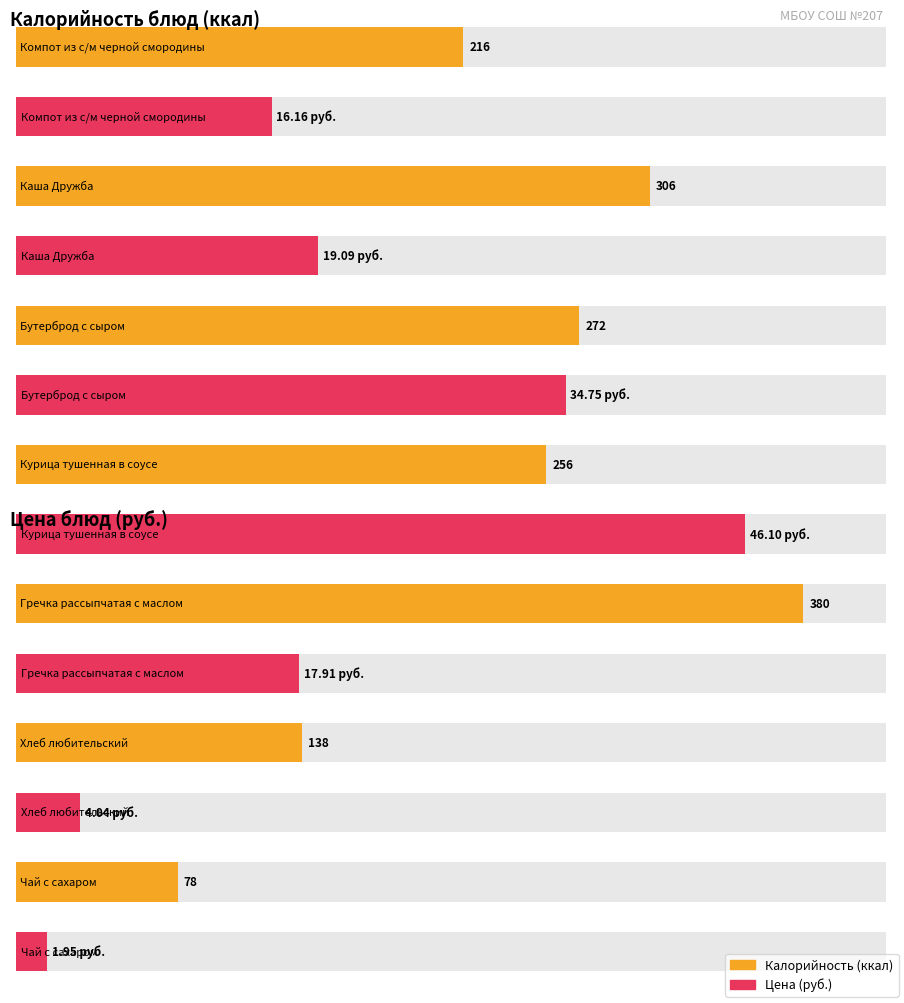

What is the sum of the Калорийность values at Чай с сахаром and Курица тушенная
в соусе?

334.0